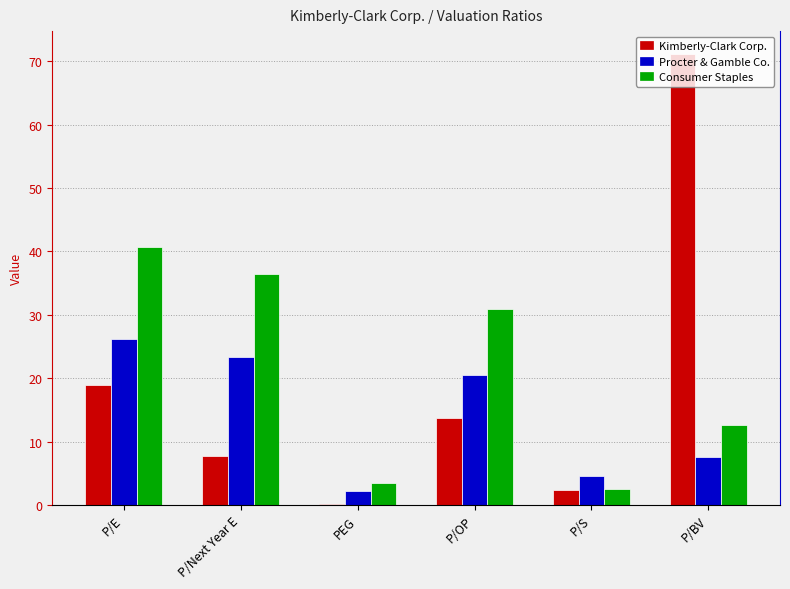

How many groups of bars are there?

6